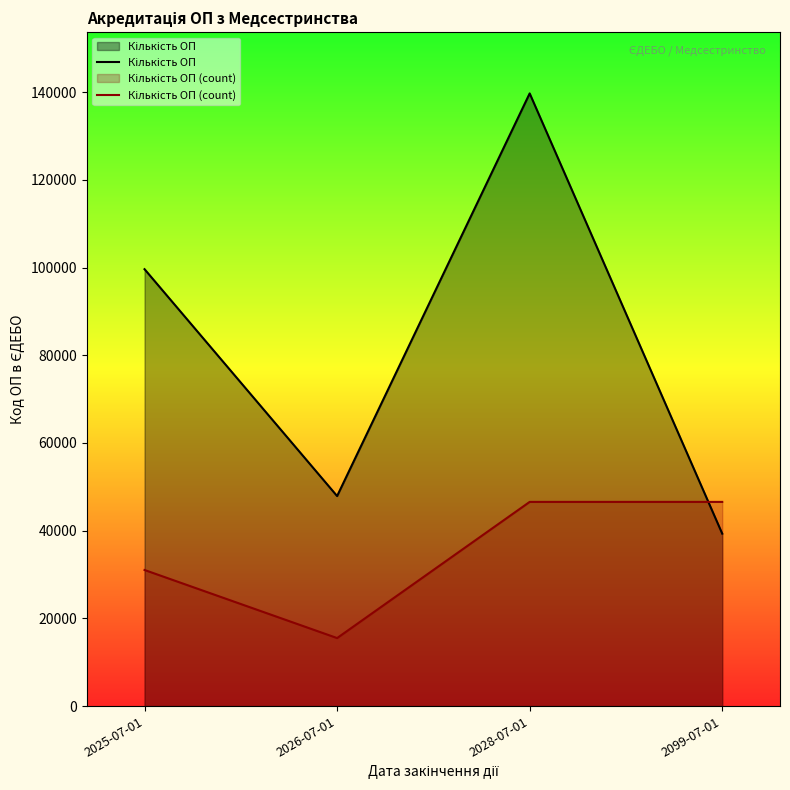

What is the greatest value displayed?

139691.0